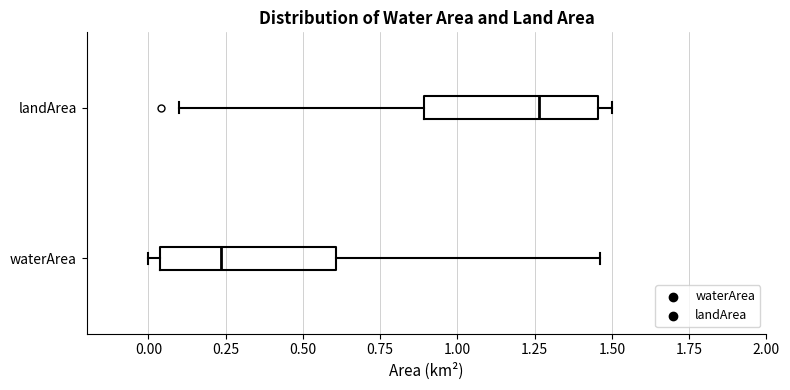

Reading bottom to top, read every box against the x-axis: the position of its median line, the range the box covers, and the ends of its whiskers. The values are not printed on the chart, so give them approximately, as read against the axis.

waterArea: median 0.25, box 0.05 to 0.60, whiskers 0.00 to 1.45
landArea: median 1.25, box 0.90 to 1.45, whiskers 0.10 to 1.50